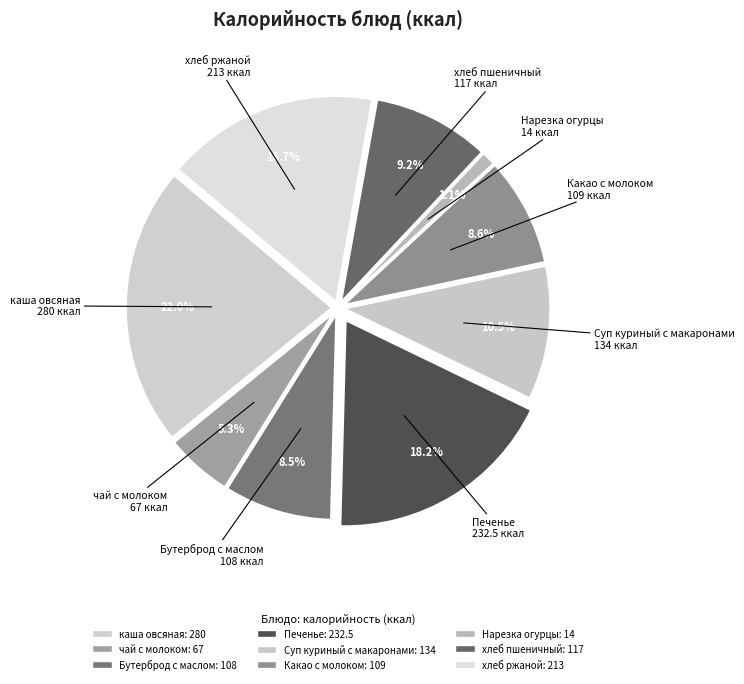

Count the number of slices in the pie.

9